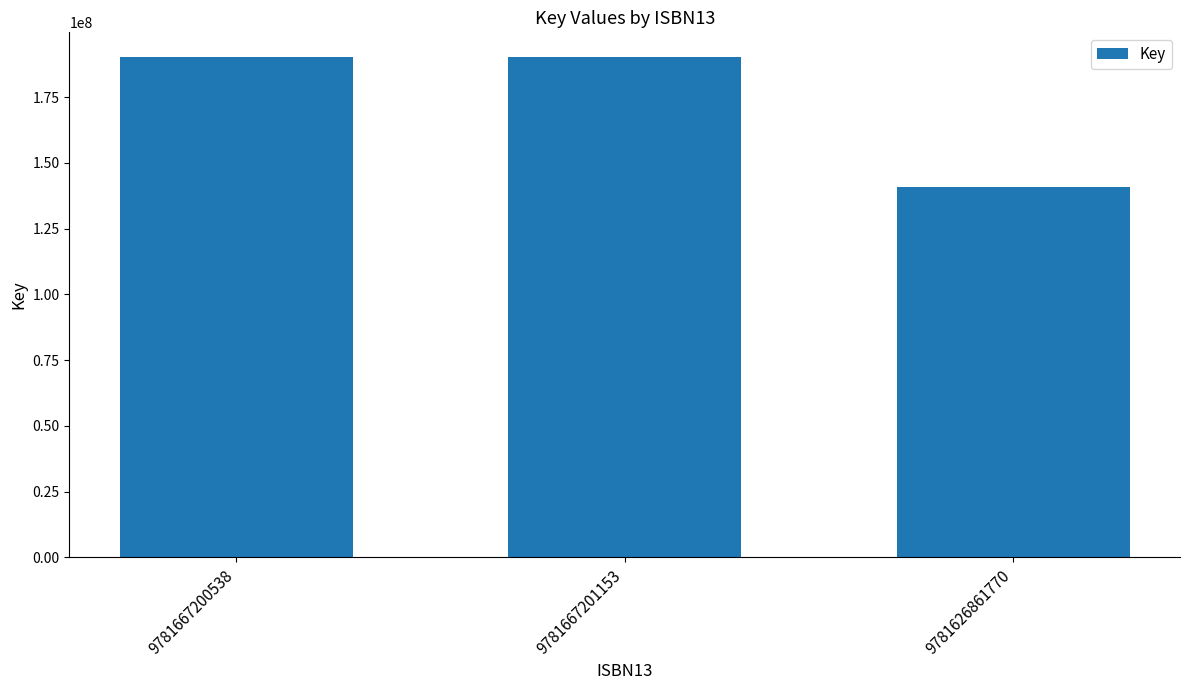

What is the ratio of the value at 9781667200538 to the value at 9781626861770?

1.3